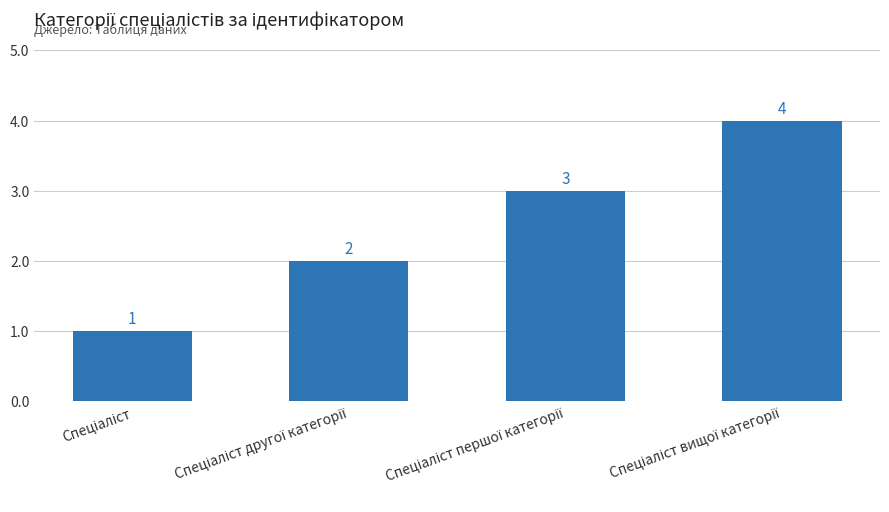

What is the difference between the maximum and minimum values?

3